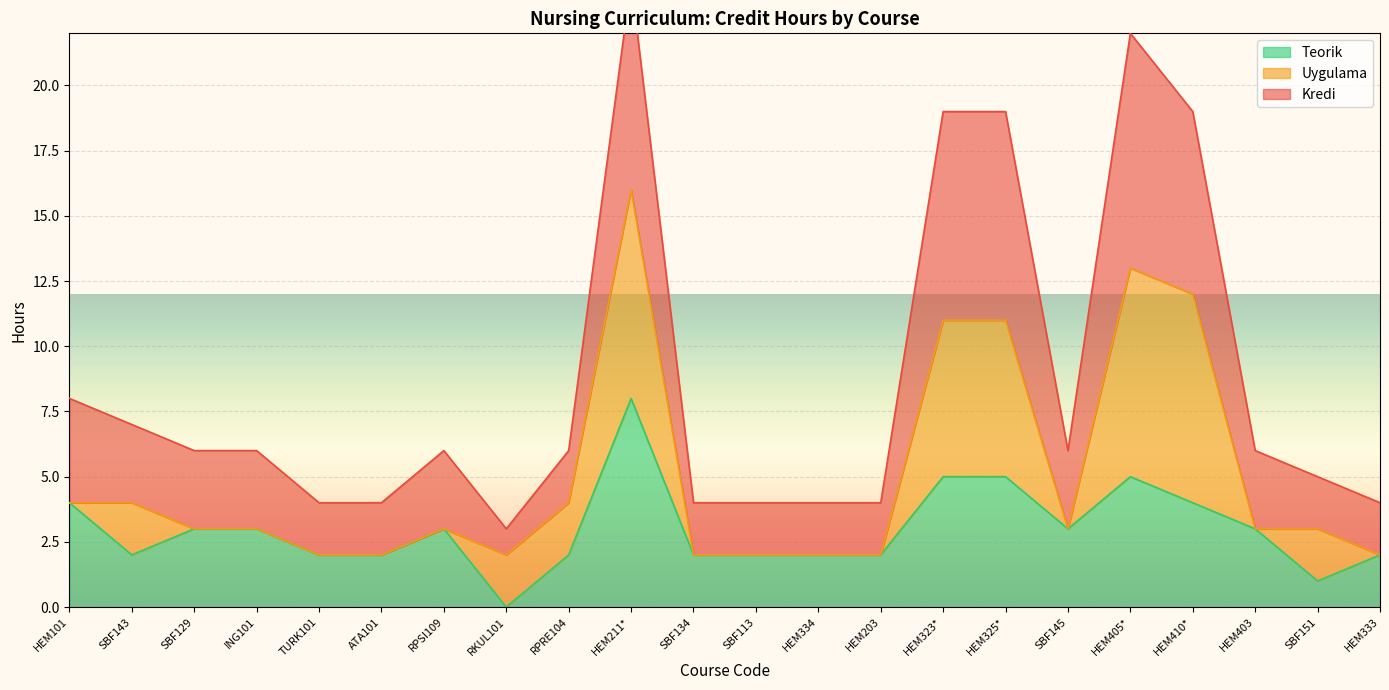

True or false: Teorik and Kredi intersect in this chart.

False